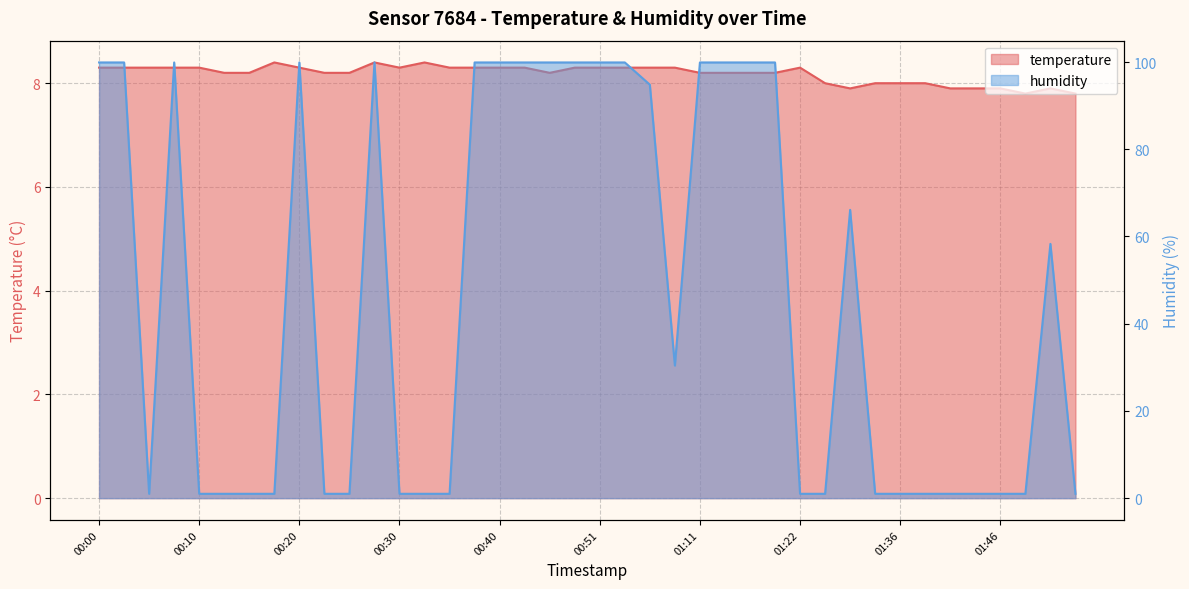

What is the total value across all series at 00:12?

9.2